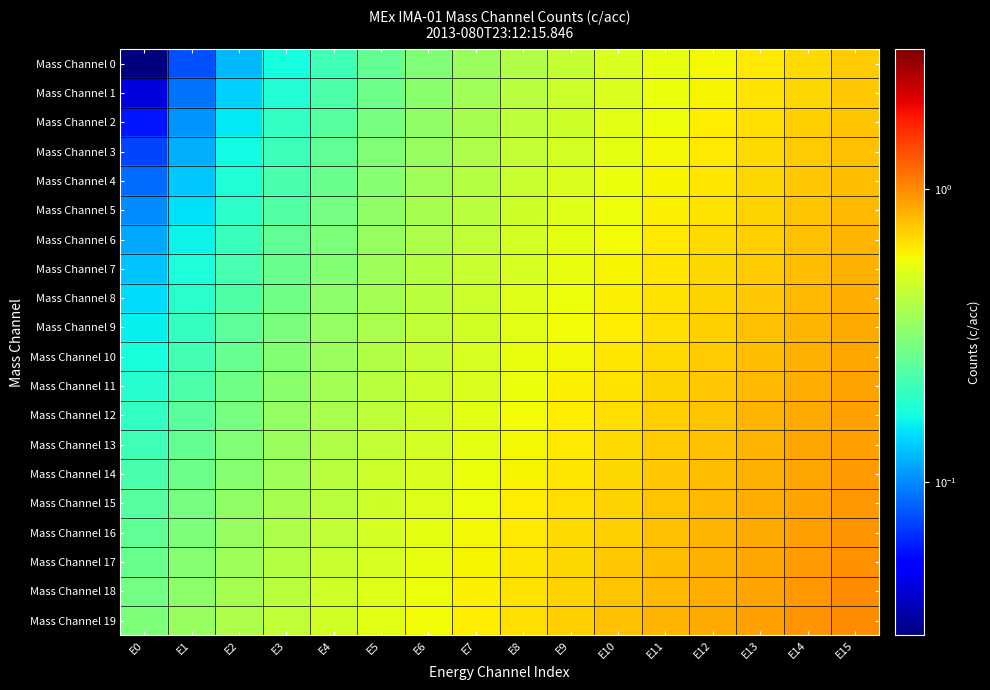

Rank the series at E12 from lowest to highest value.

Mass Channel 0, Mass Channel 1, Mass Channel 2, Mass Channel 3, Mass Channel 4, Mass Channel 5, Mass Channel 6, Mass Channel 7, Mass Channel 8, Mass Channel 9, Mass Channel 10, Mass Channel 11, Mass Channel 12, Mass Channel 13, Mass Channel 14, Mass Channel 15, Mass Channel 16, Mass Channel 17, Mass Channel 18, Mass Channel 19